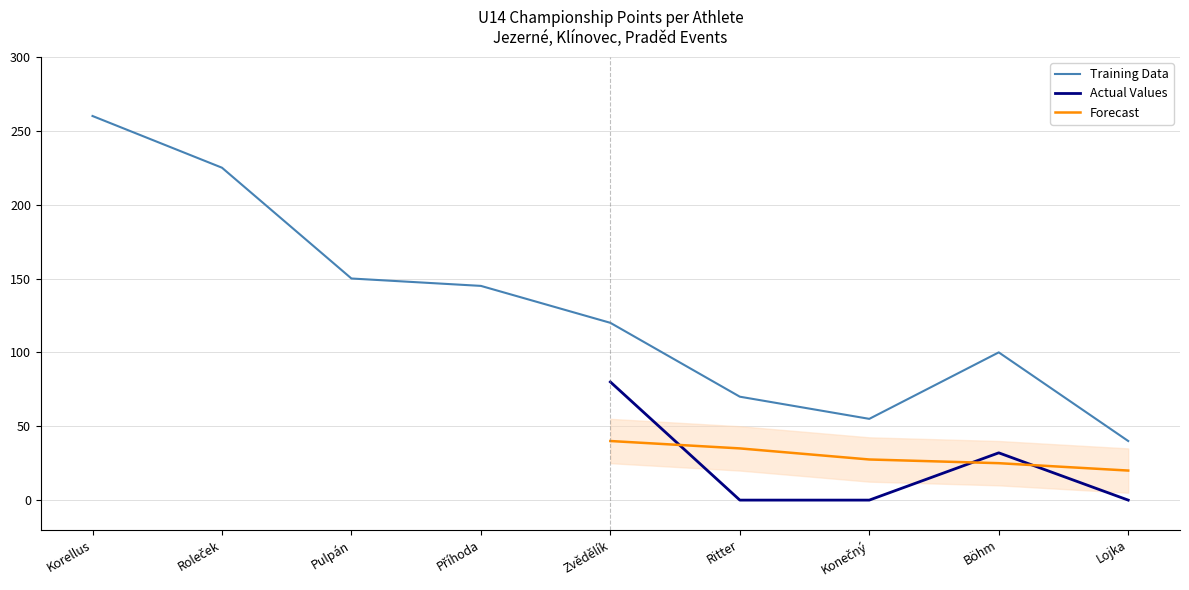

What is the label of the 5th point from the right?

Zvědělík